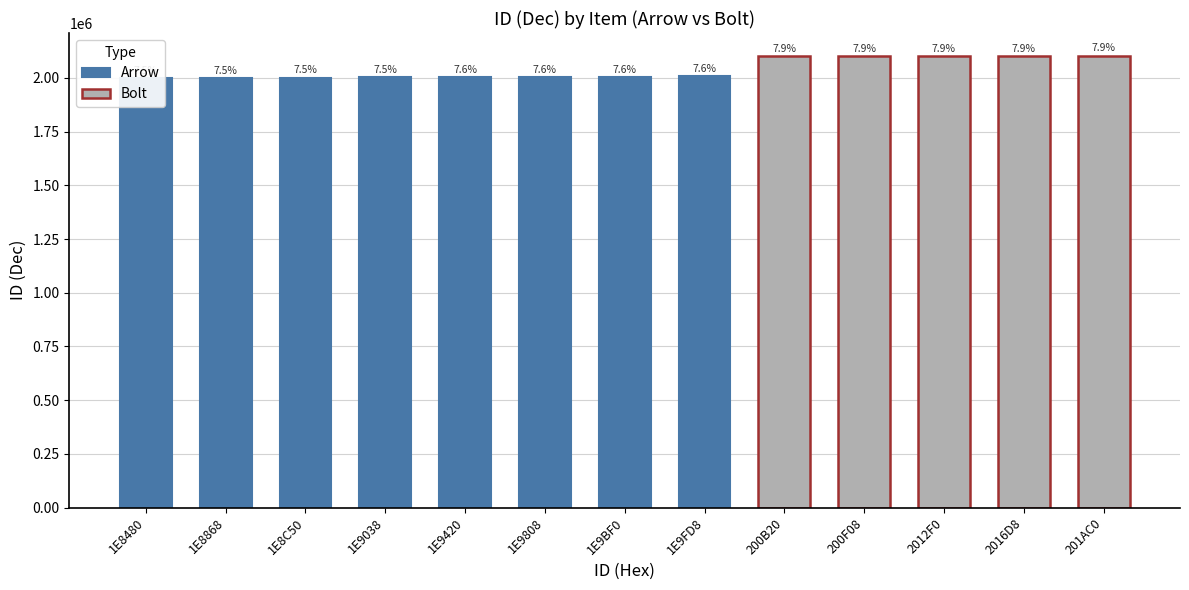

What is the difference between the values at 1E8480 and 1E9420?

4000